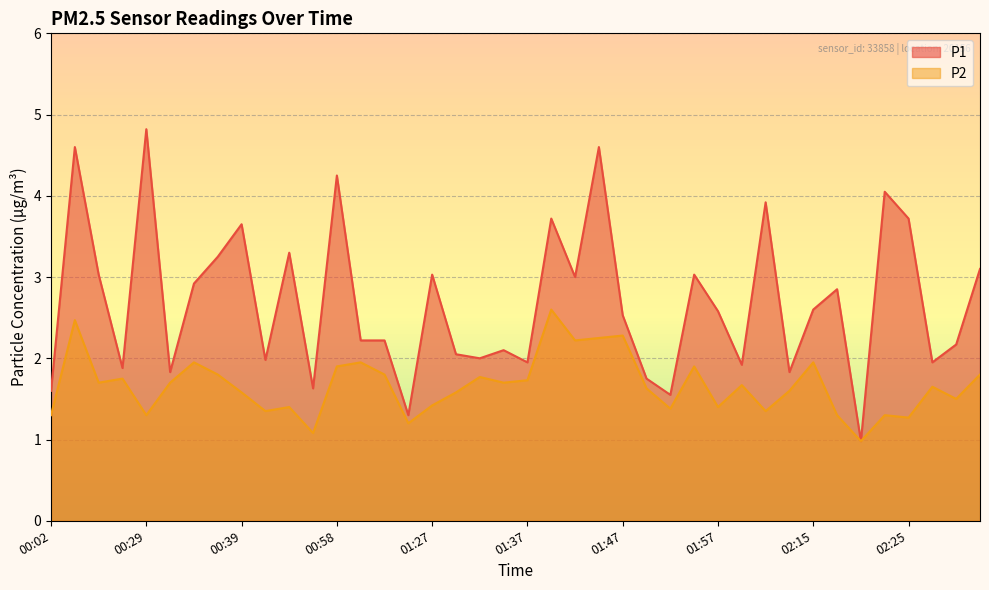

What is the difference between the maximum and minimum values in the P1 series?

3.8